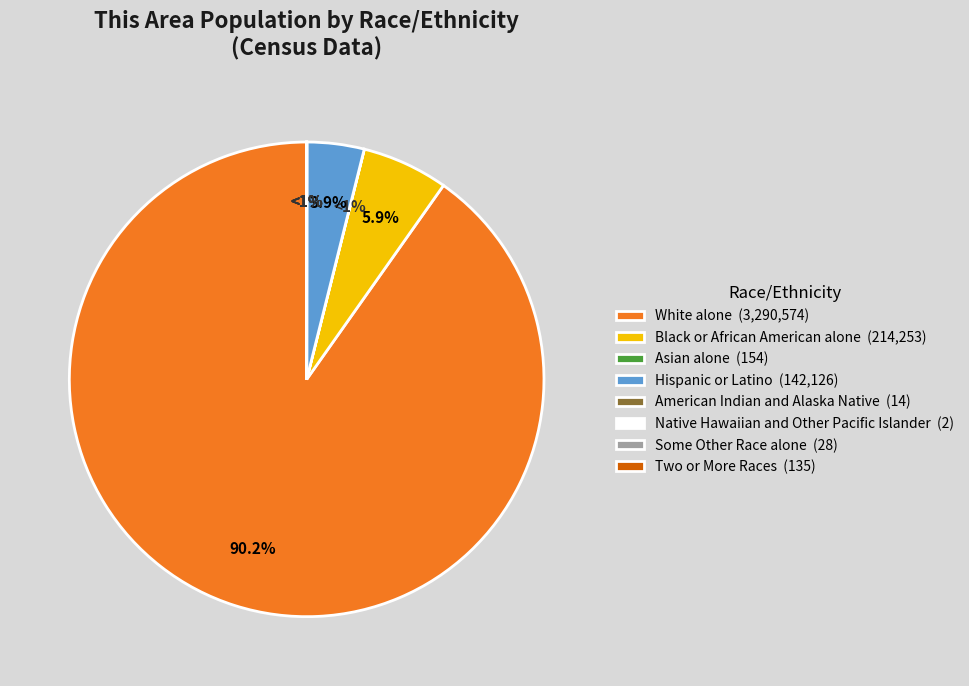

How many slices are in this pie chart?

8